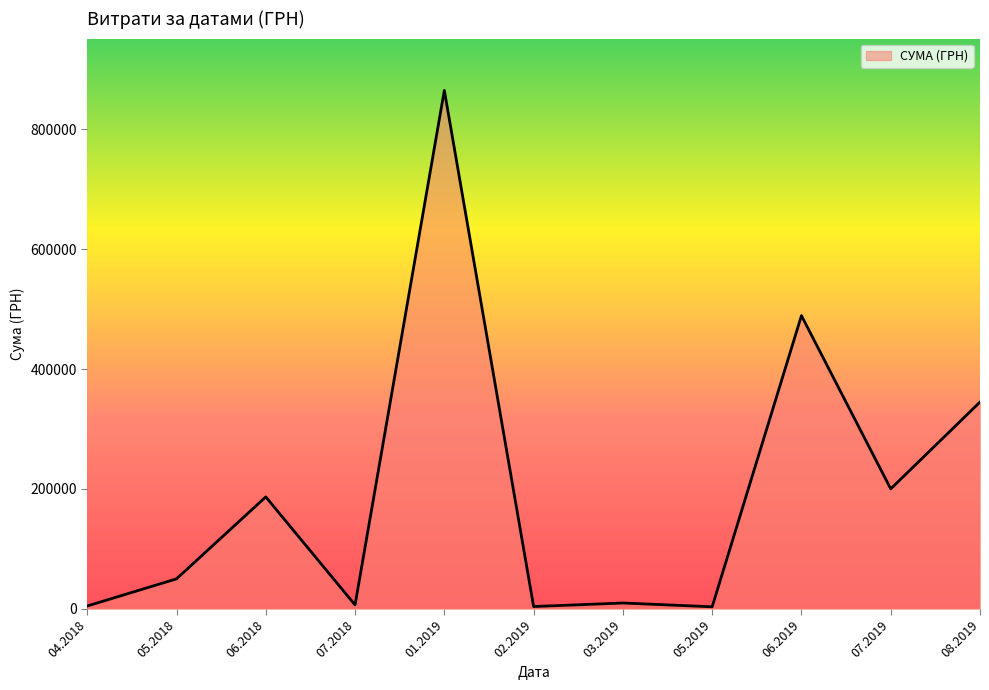

The value at 06.2018 is 127306.9. True or false?

False